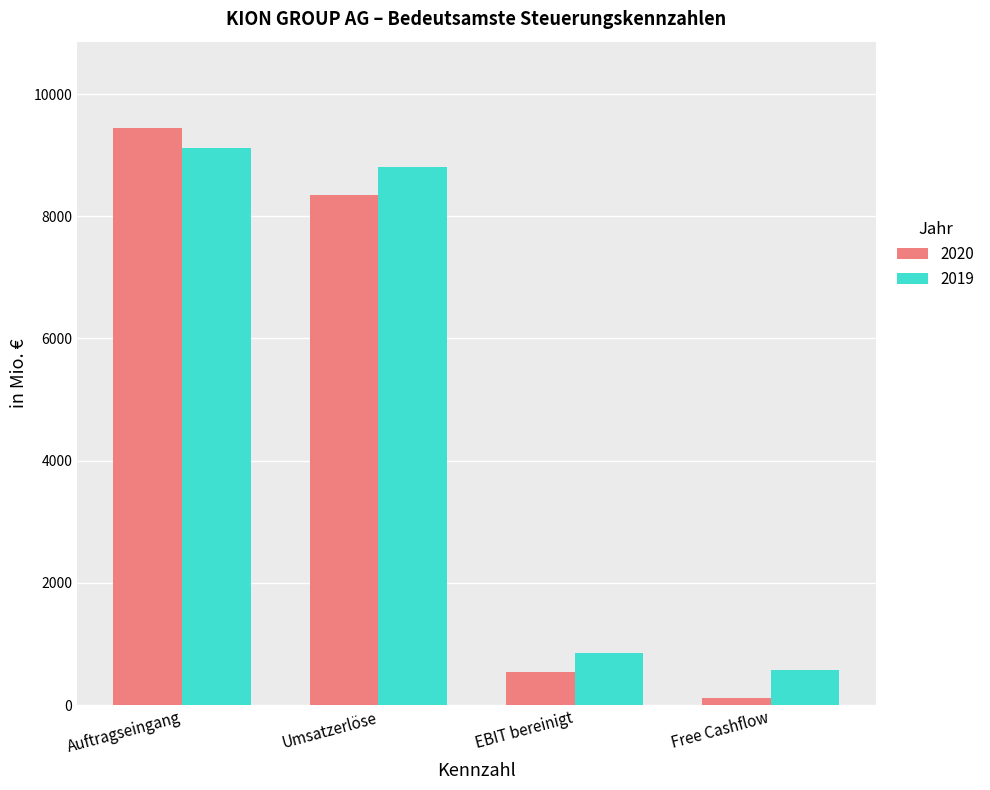

What position from the left is Umsatzerlöse?

2